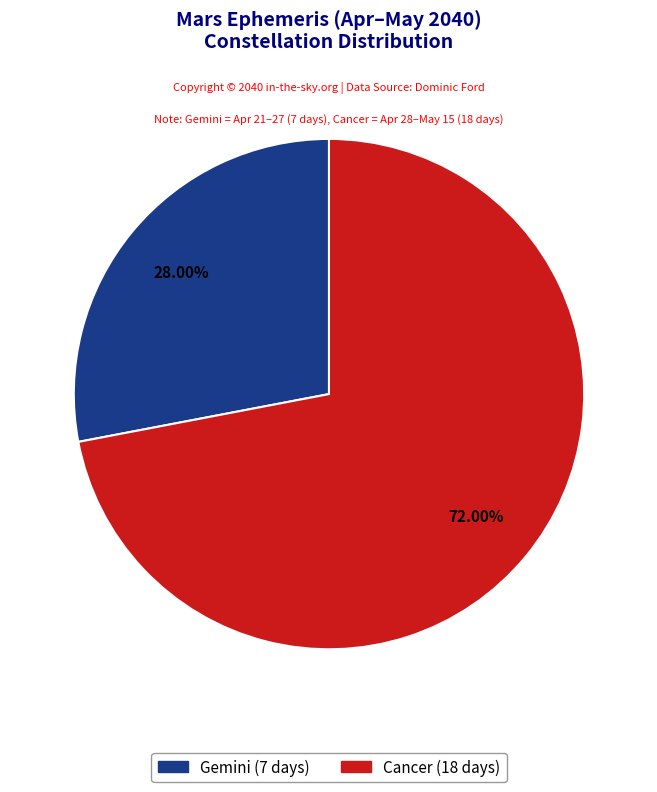

Is it true that Gemini is 20% of the pie?

False